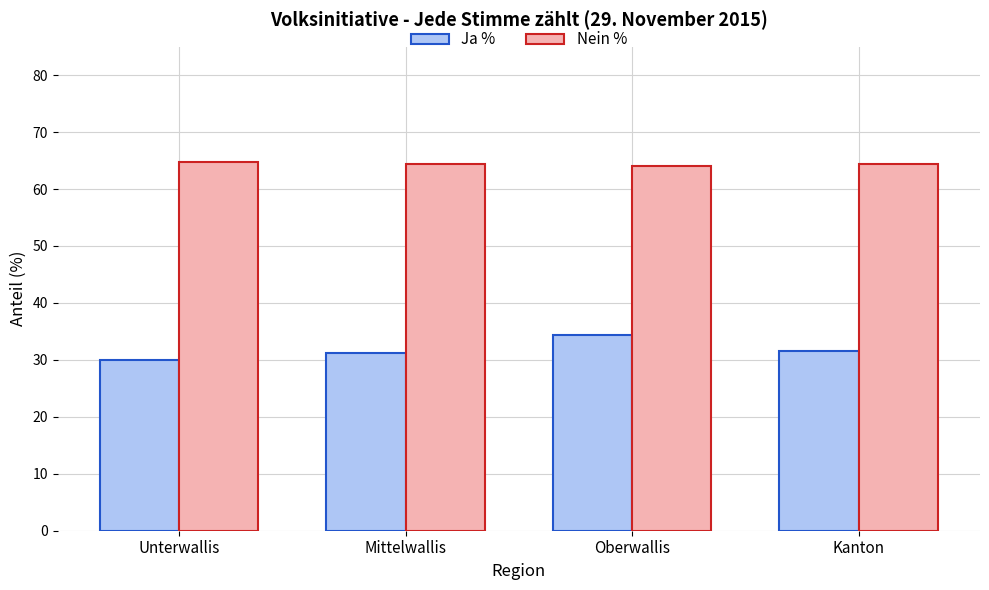

What is the difference between the maximum and minimum values in the Ja % series?

4.4